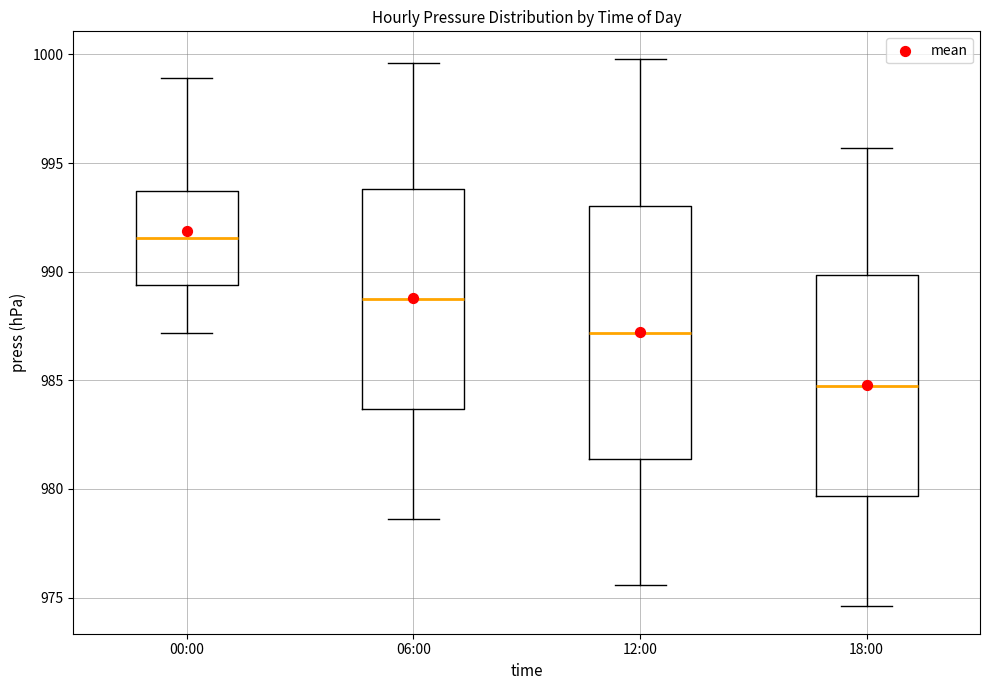

Reading left to right, read every box against the y-axis: the position of its median line, the range the box covers, and the ends of its whiskers. The values are not printed on the chart, so give them approximately, as read against the axis.

00:00: median 991.5, box 989.5 to 993.5, whiskers 987.0 to 999.0
06:00: median 989.0, box 983.5 to 994.0, whiskers 978.5 to 999.5
12:00: median 987.0, box 981.5 to 993.0, whiskers 975.5 to 1000.0
18:00: median 985.0, box 979.5 to 990.0, whiskers 974.5 to 995.5